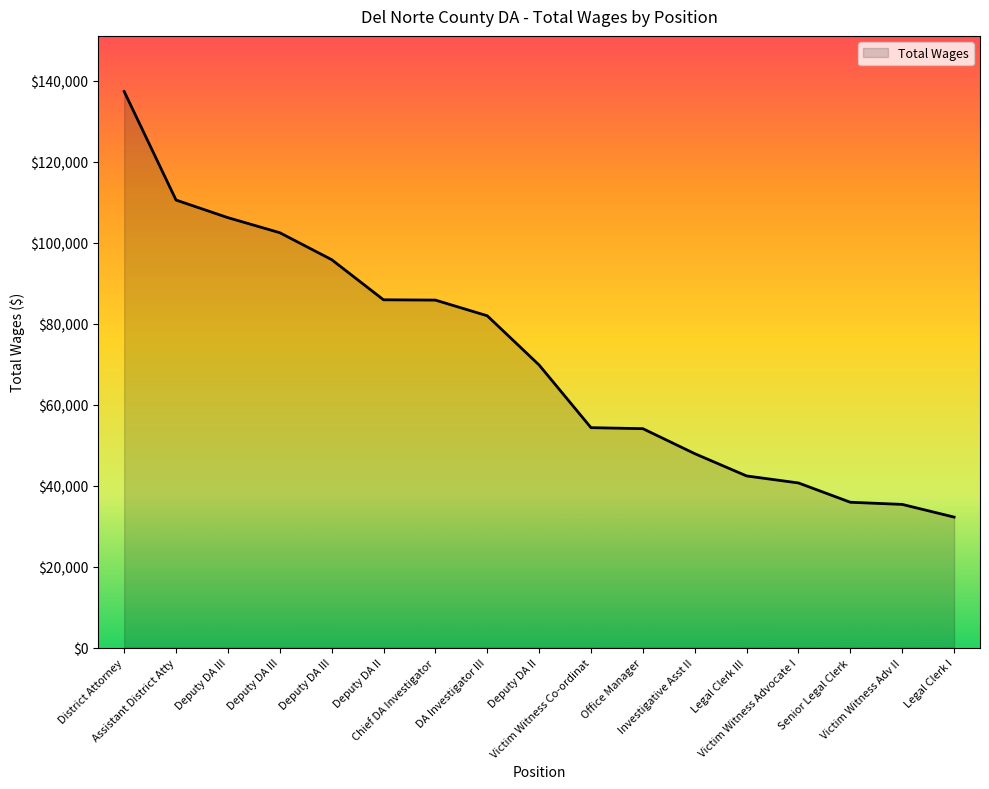

What is the greatest value displayed?

137391